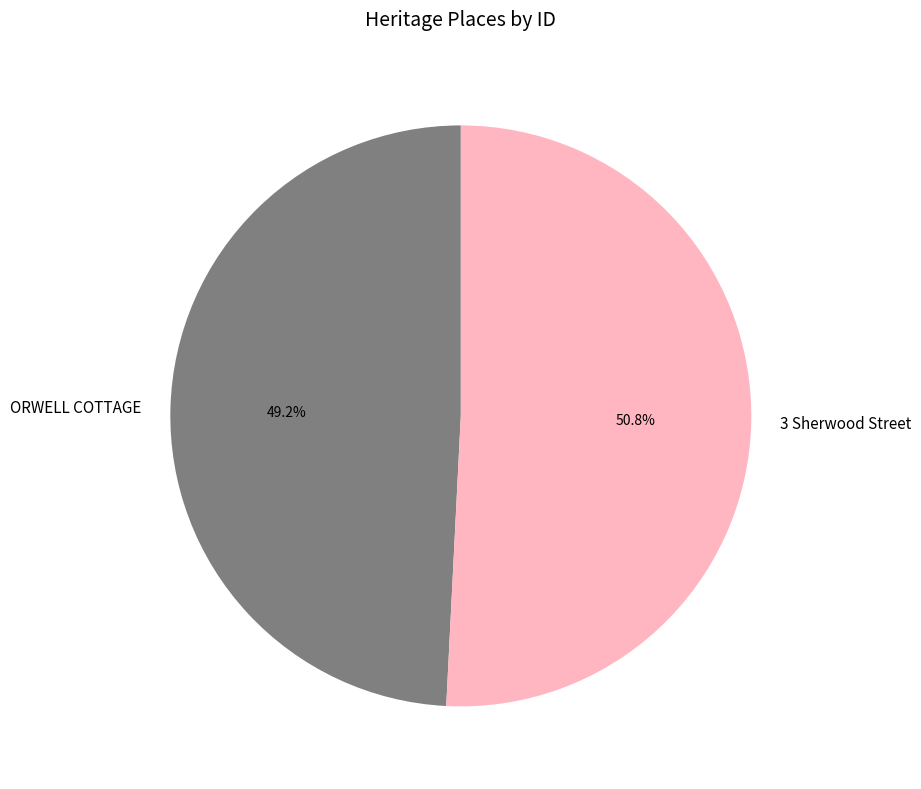

Is it true that 3 Sherwood Street is 37% of the pie?

False